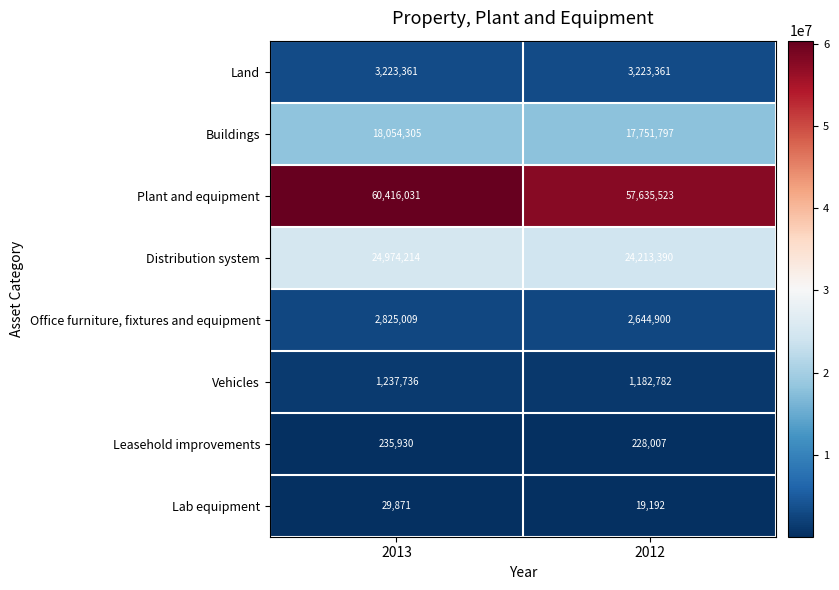

List the series in order of their peak value, highest first.

Plant and equipment, Distribution system, Buildings, Land, Office furniture, fixtures and equipment, Vehicles, Leasehold improvements, Lab equipment